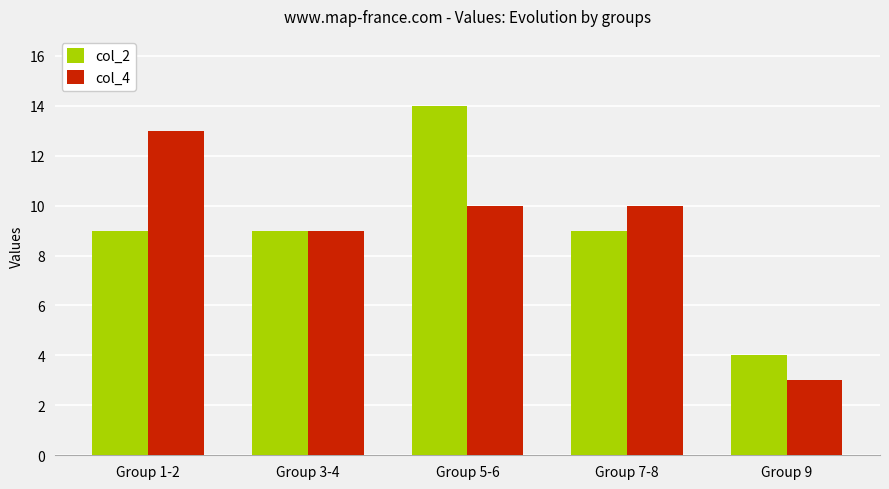

At Group 5-6, list the series in order from smallest to largest.

col_4, col_2